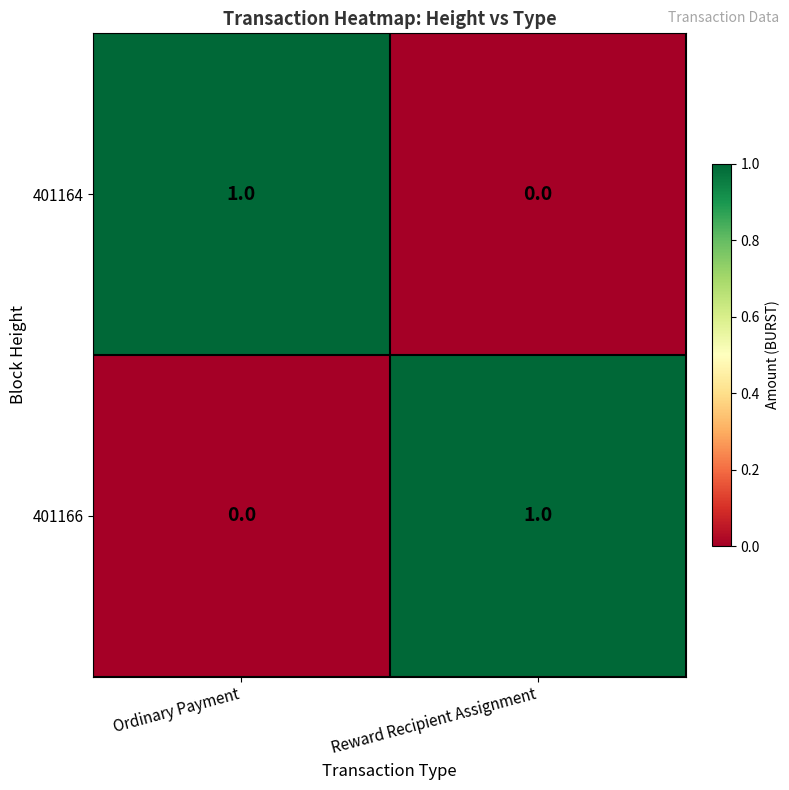

Reading left to right, list all the values displayed in this chart.

401164: 1	0
401166: 0	1